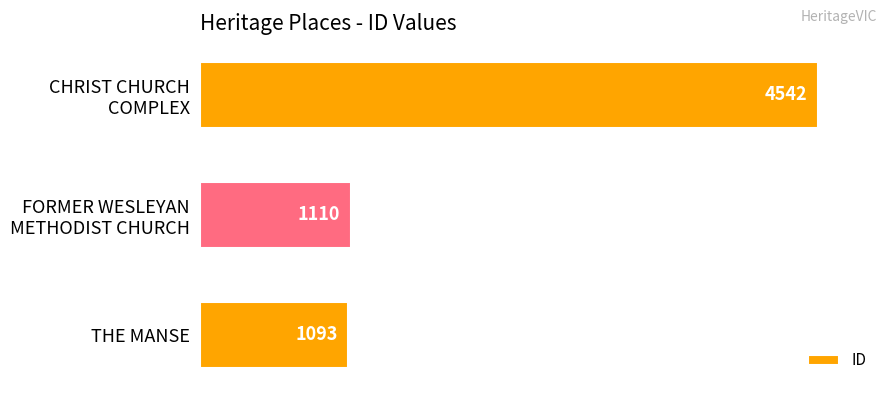

Reading bottom to top, transcribe all the data shown in this chart.

1093	1110	4542